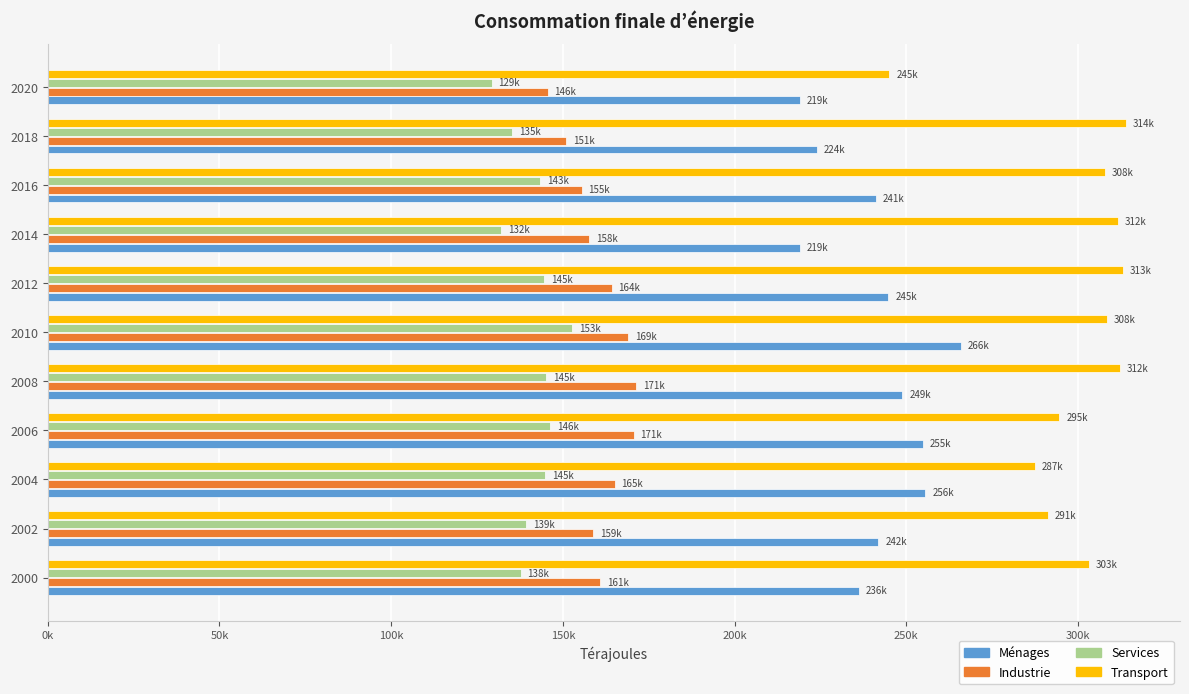

What are all the series names shown in the legend?

Ménages, Industrie, Services, Transport